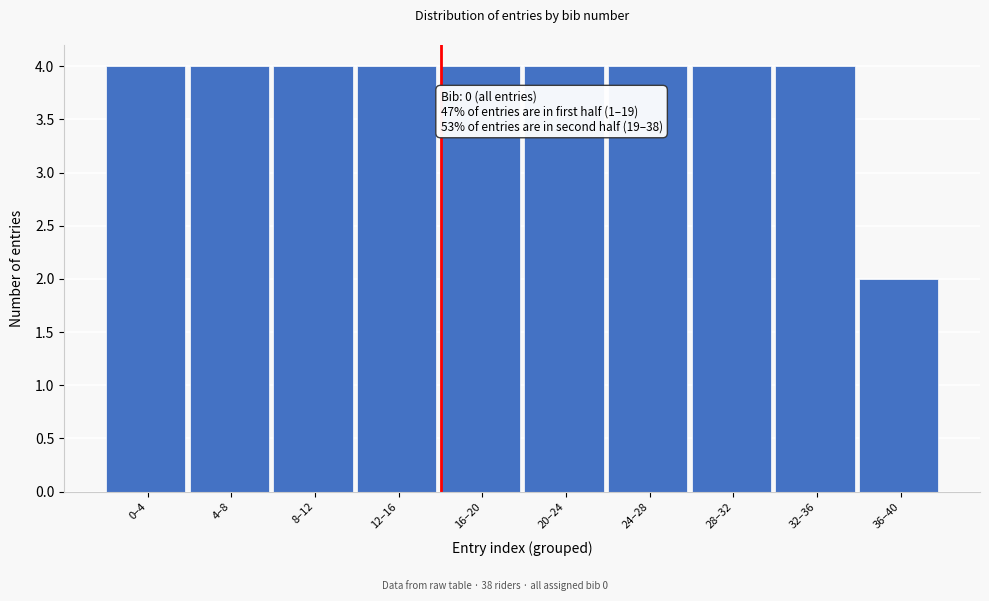

Reading left to right, what are all the values shown in this chart?

4	4	4	4	4	4	4	4	4	2